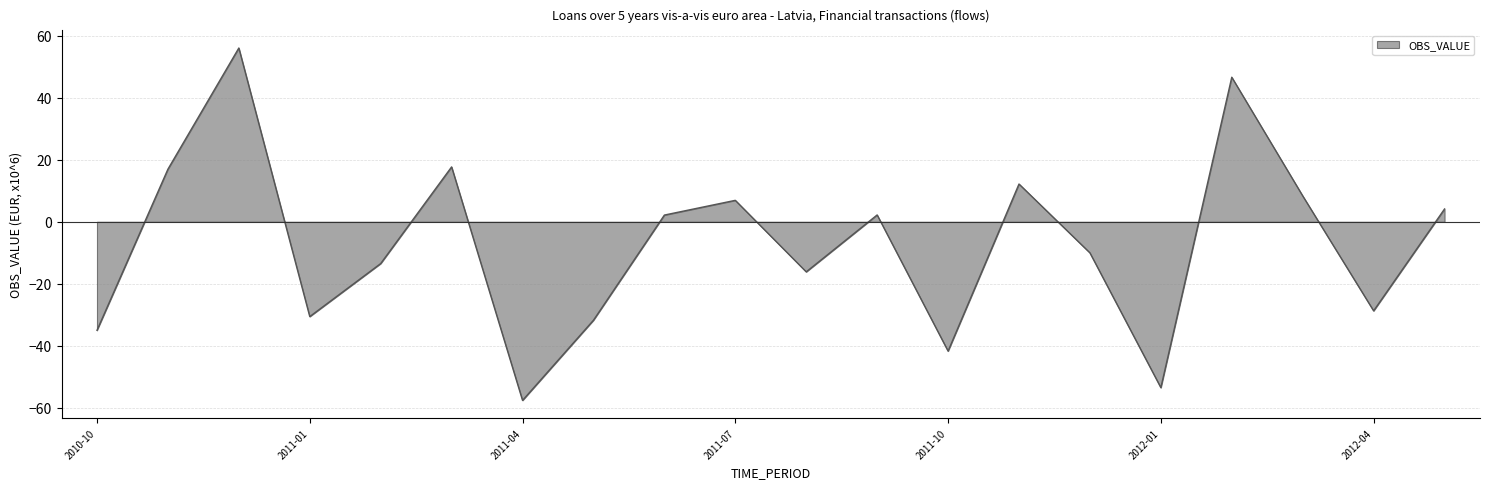

What is the difference between the maximum and minimum values?

113.6